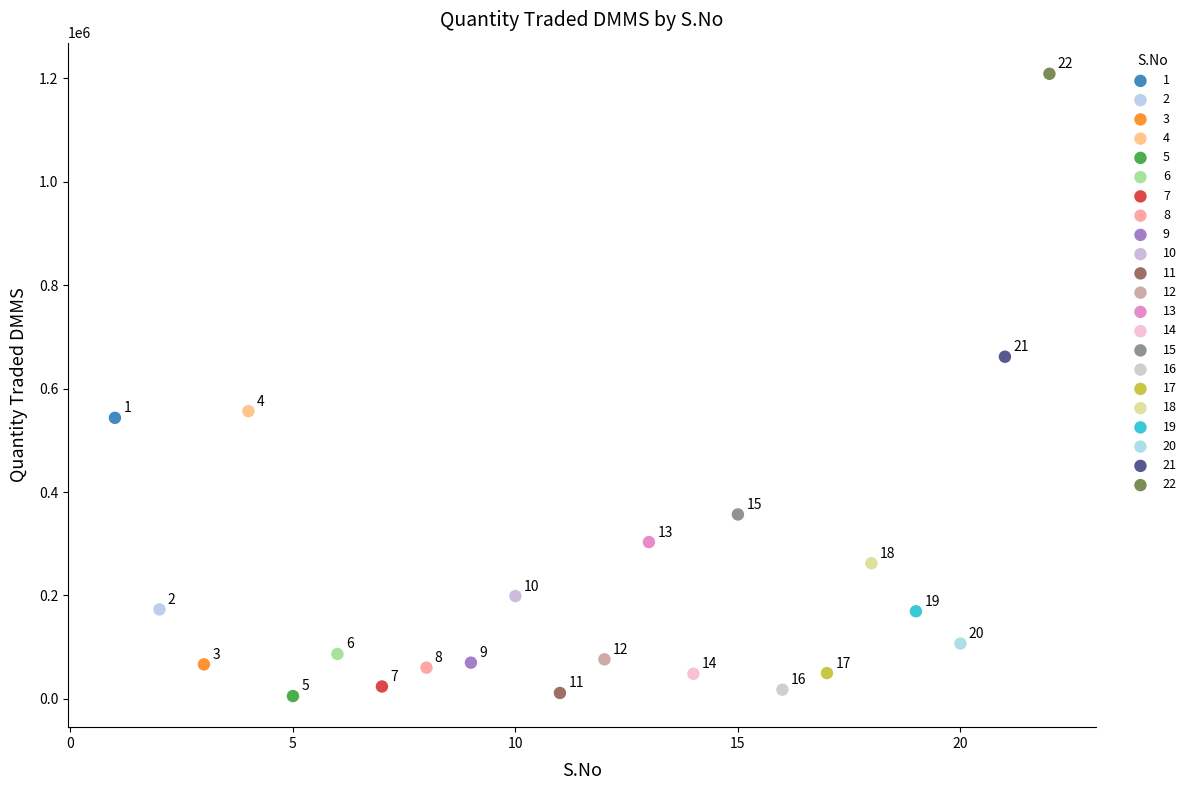

What are all the series names shown in the legend?

1, 2, 3, 4, 5, 6, 7, 8, 9, 10, 11, 12, 13, 14, 15, 16, 17, 18, 19, 20, 21, 22